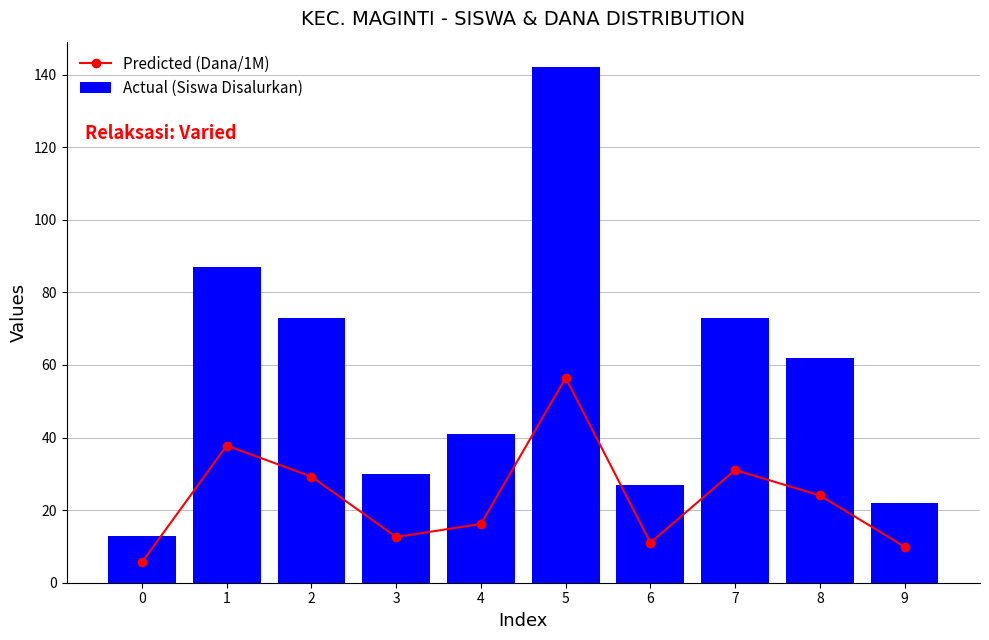

At which category is the sum across all series the highest?

5